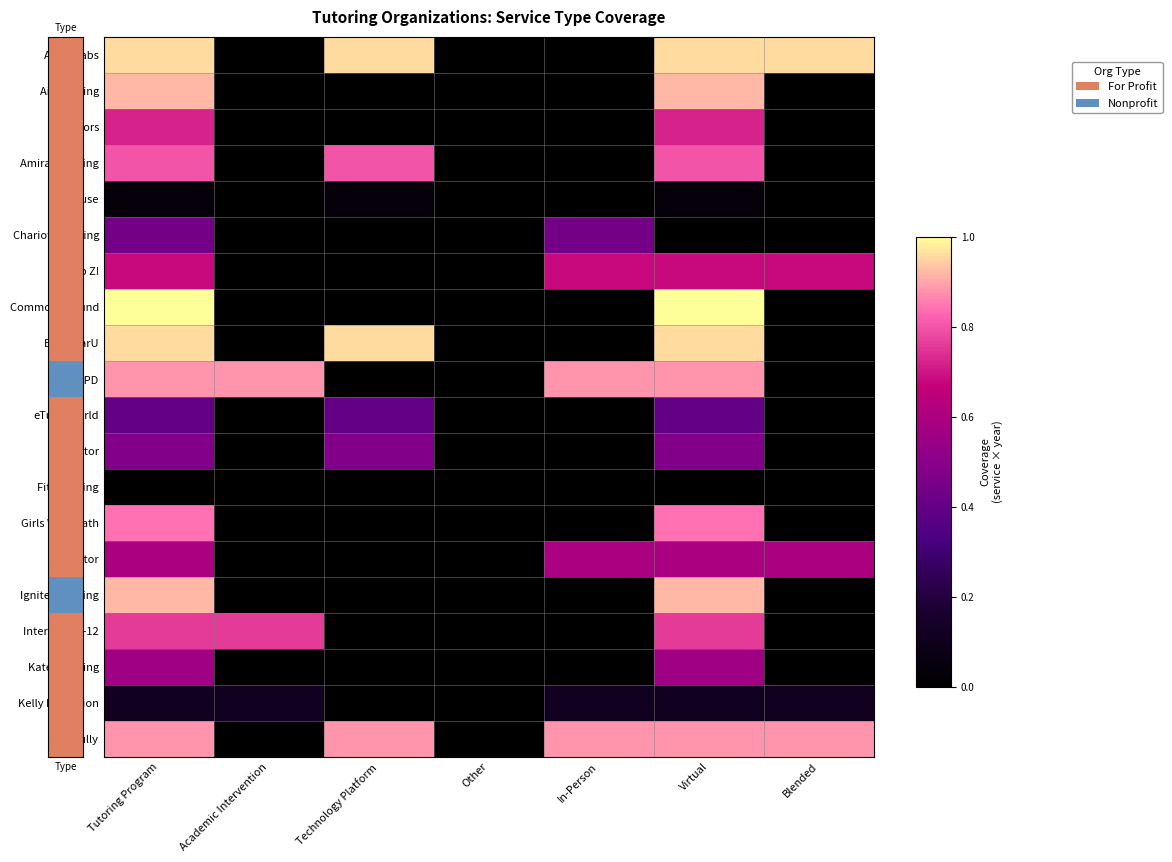

What is the total value across all series at In-Person?

3.6